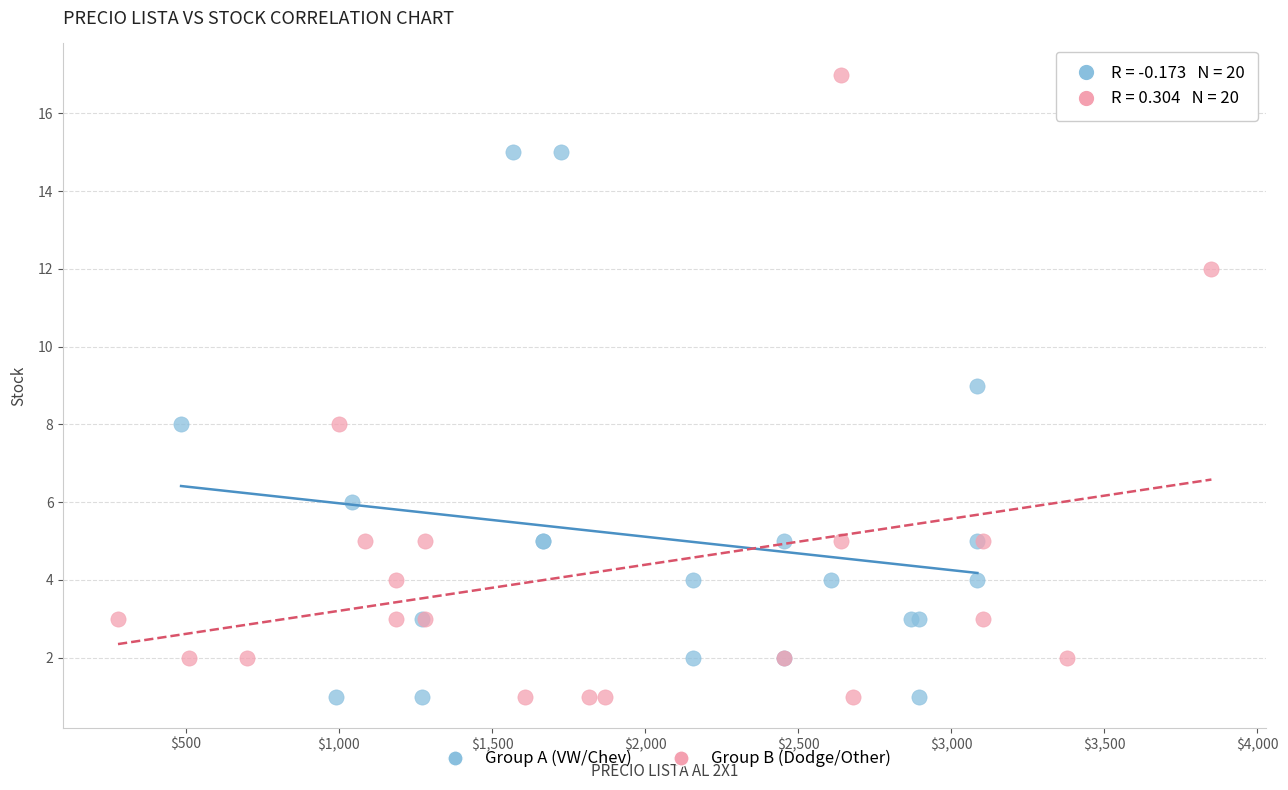

Which series reaches the maximum Y coordinate?

Group B (Dodge/Other)